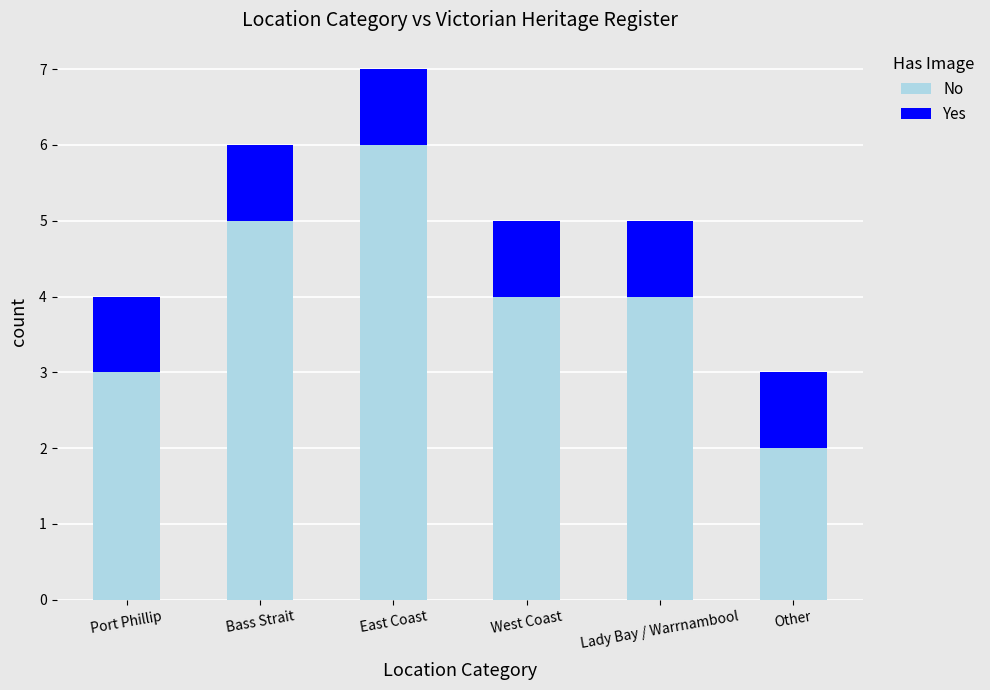

Reading right to left, transcribe the values for No.

Other=2	Lady Bay / Warrnambool=4	West Coast=4	East Coast=6	Bass Strait=5	Port Phillip=3